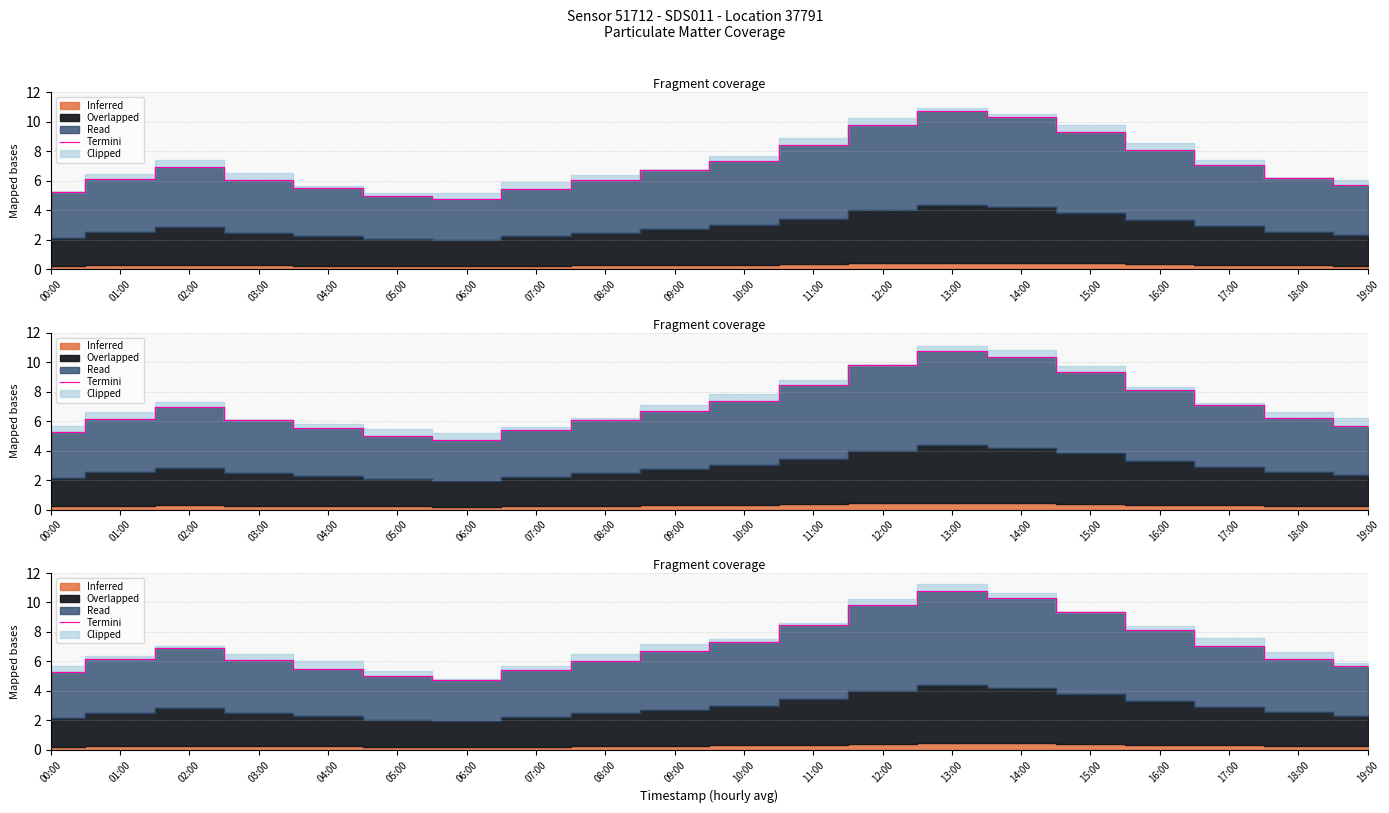

Which label corresponds to the largest value in the chart?

13:00